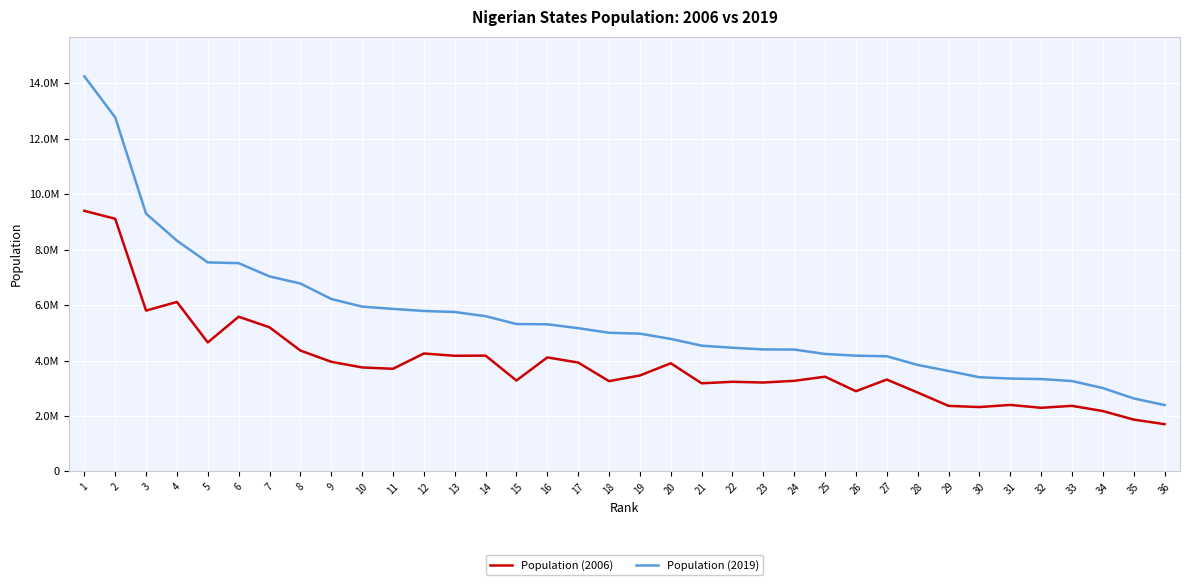

What is the sum of the Population (2006) values at 6 and 35?

7450271